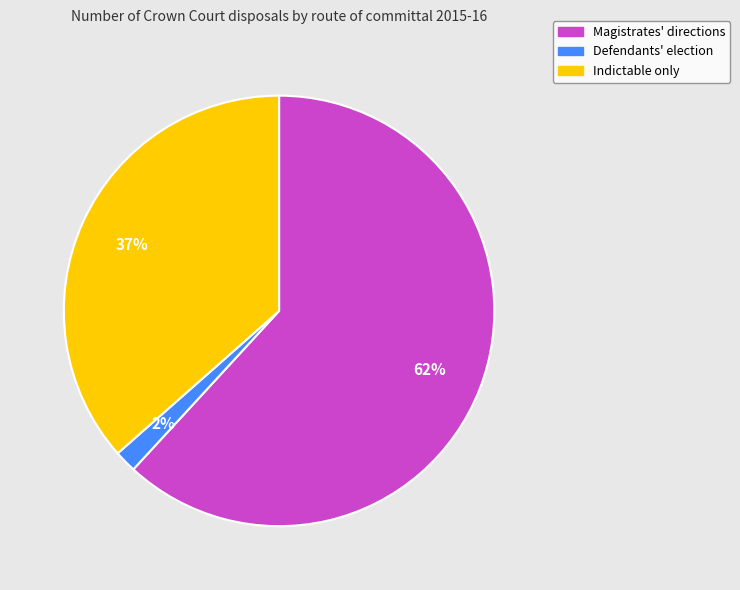

Does any single category account for the majority?

Yes